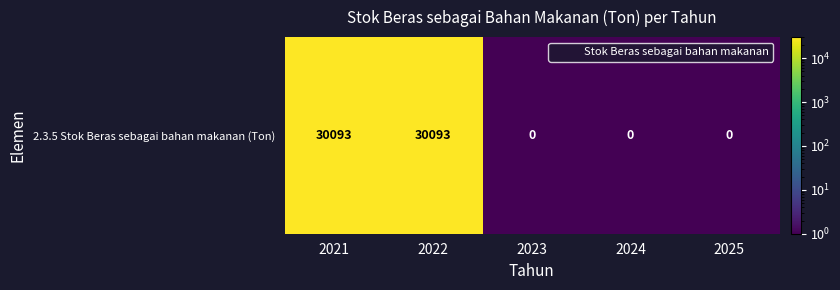

Reading left to right, extract all data points from this chart.

30093.0	30093.0	0.5	0.5	0.5